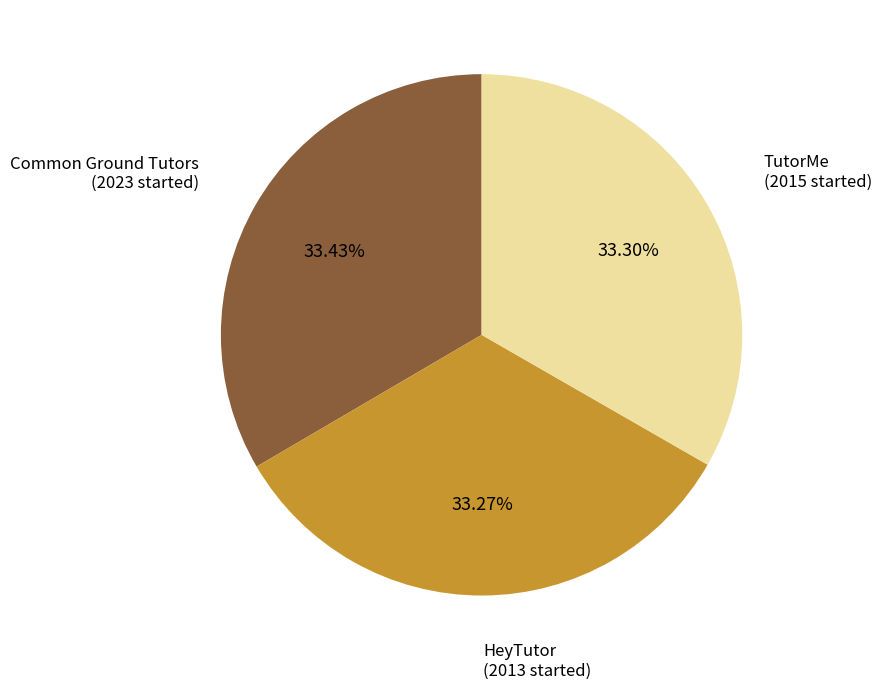

Do HeyTutor and Common Ground Tutors together represent more than half of the pie?

Yes